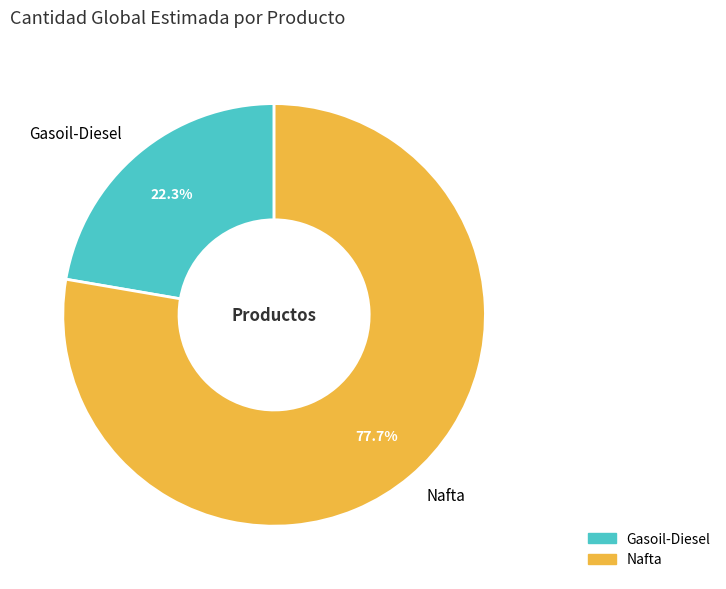

What percentage is the Nafta slice, to the nearest percent?

78%